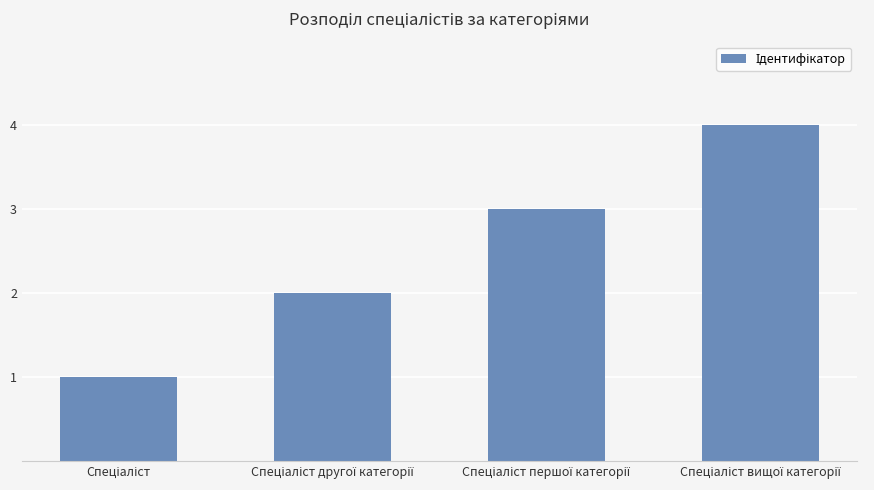

What is the greatest value displayed?

4